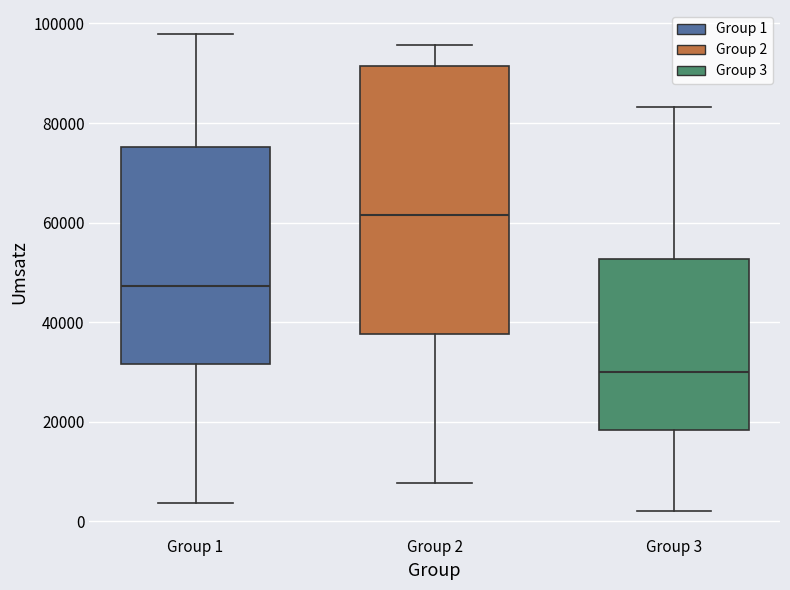

Where is the lower edge of the box for Group 1 on the y-axis? The values are not printed on the chart, so give them approximately, as read against the axis.

32000